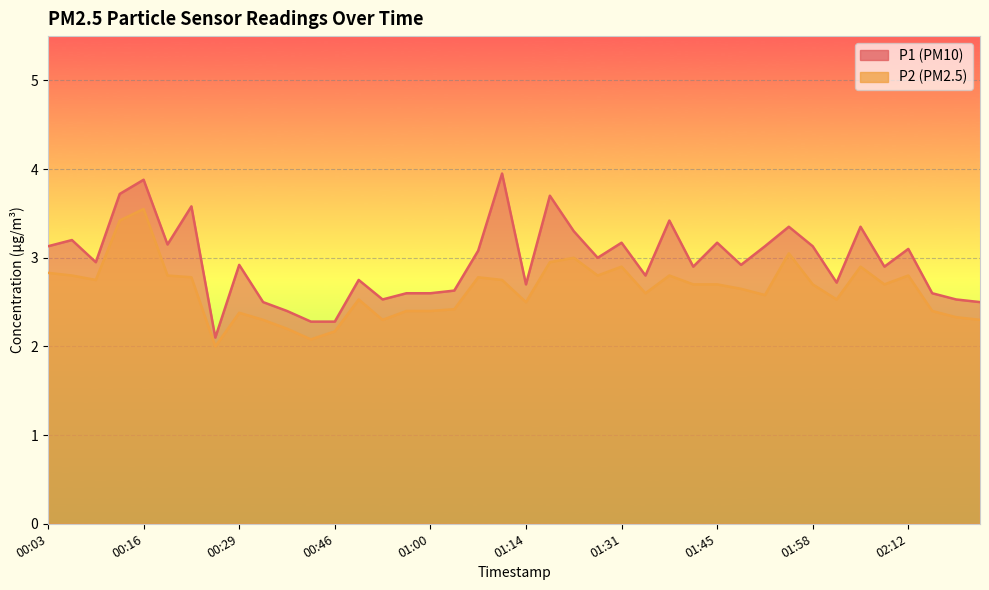

What is the label of the 23rd point from the left?

01:24